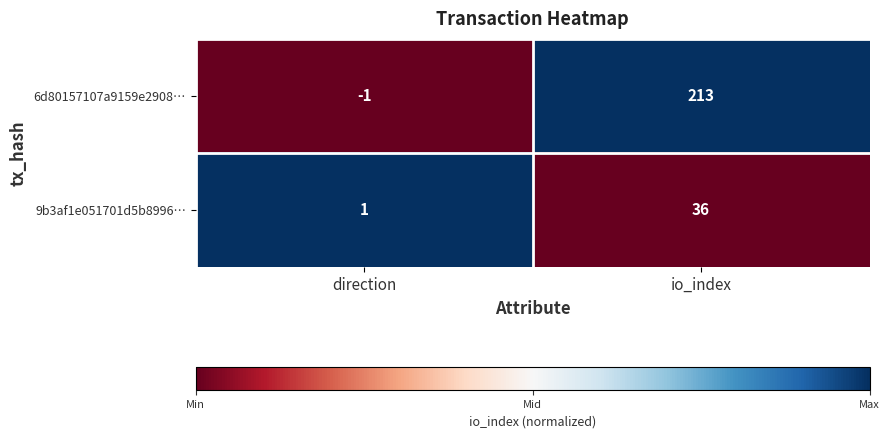

The 6d80157107a9159e2908… series shows 329 at io_index. True or false?

False